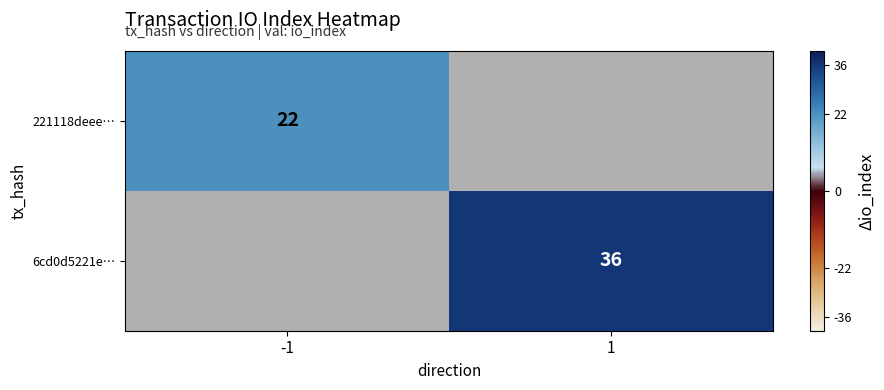

The value of 6cd0d5221e… at 1 is 36. True or false?

True